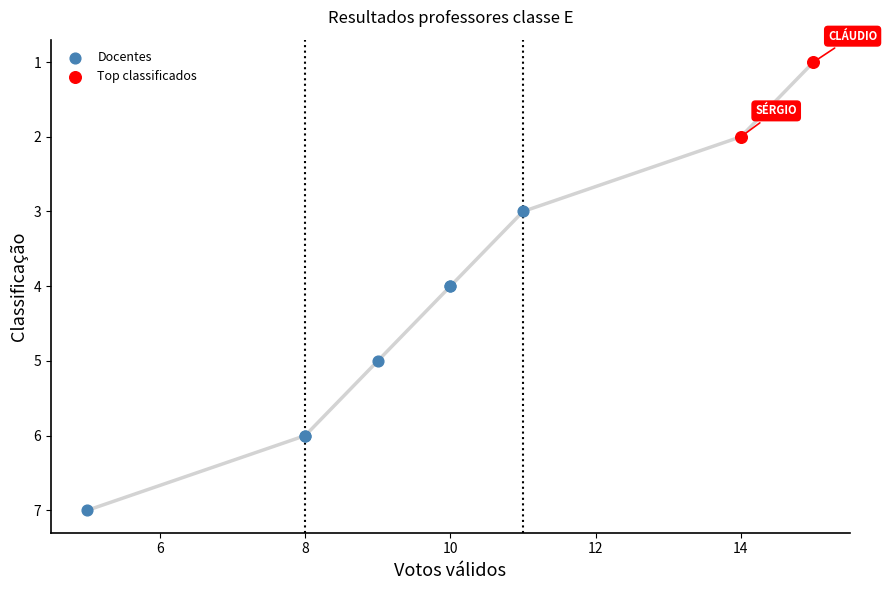

Which series reaches the minimum Y coordinate?

Top classificados